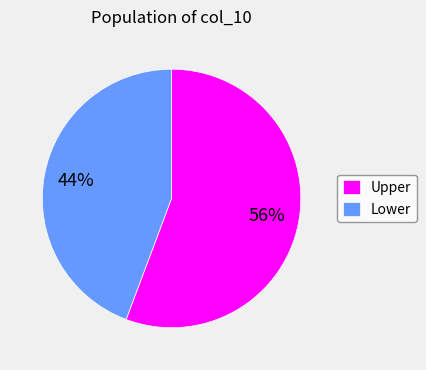

Between Lower and Upper, which is larger?

Upper